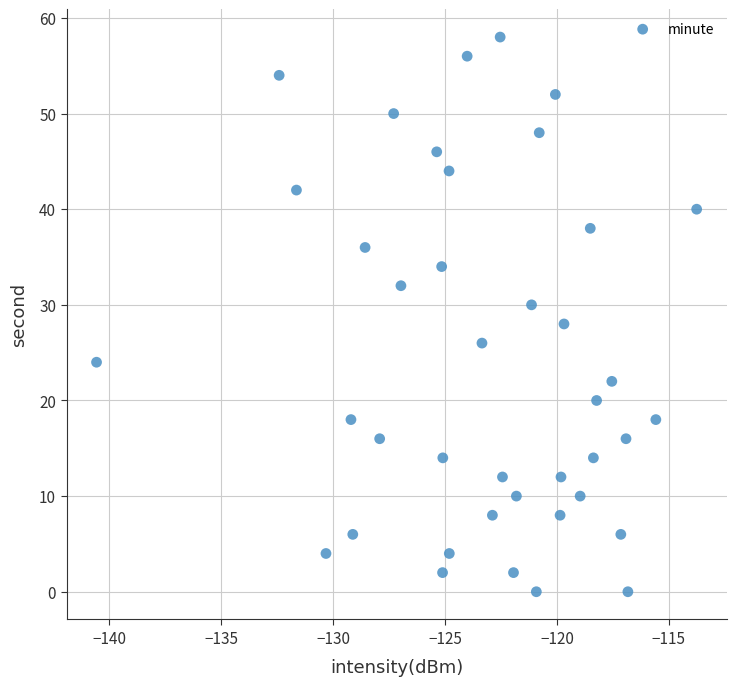

What is the range of Y values (max minus min)?

58